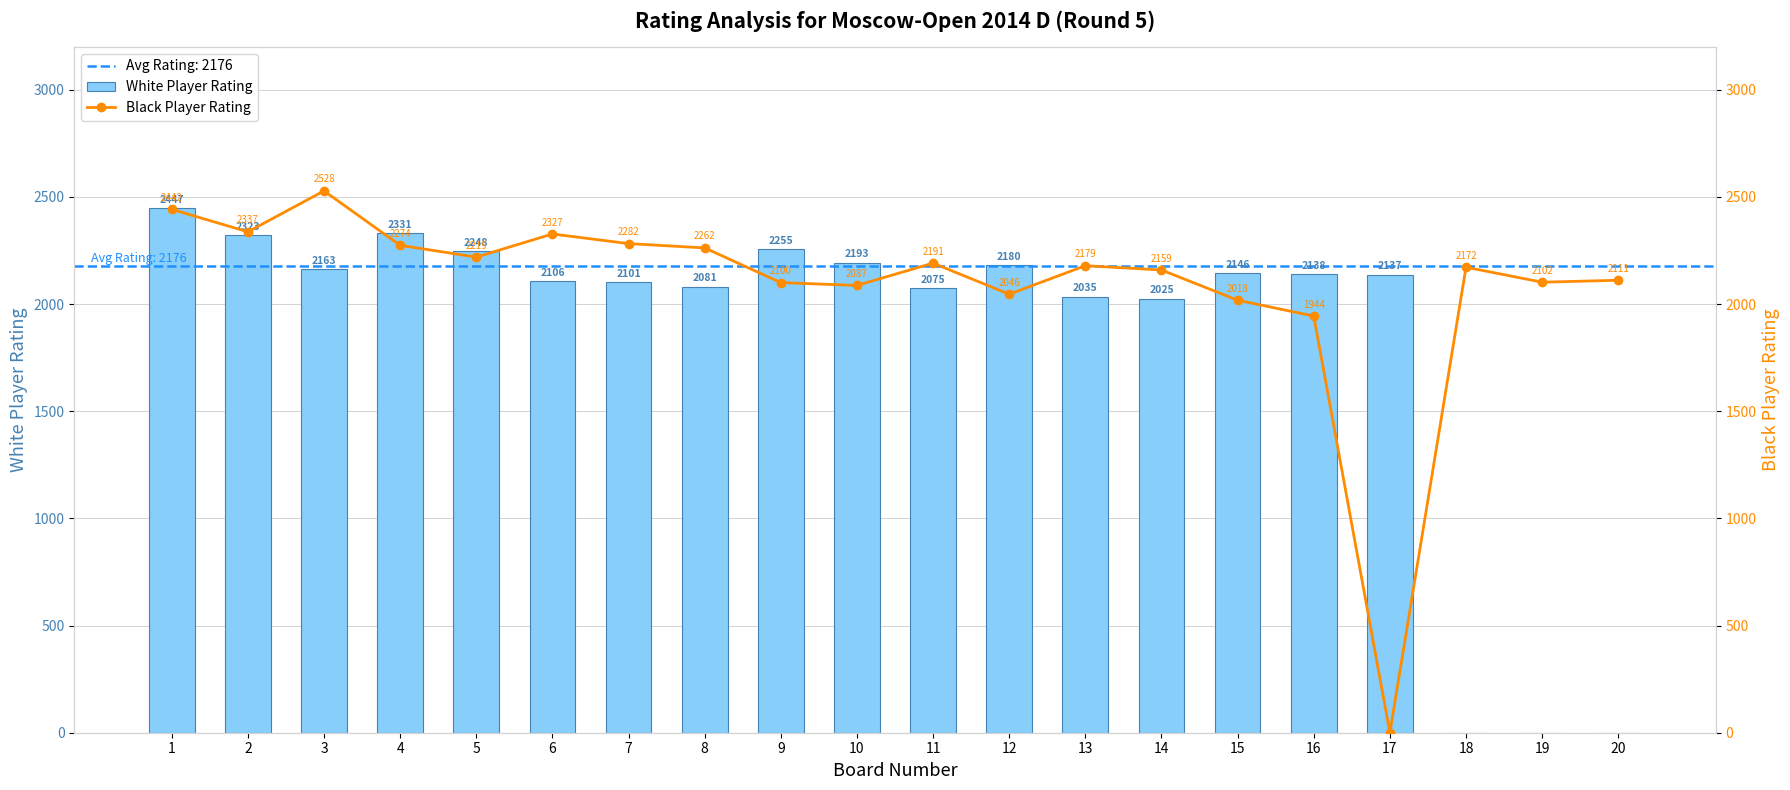

Rank the series at 2 from highest to lowest value.

Black Player Rating, White Player Rating